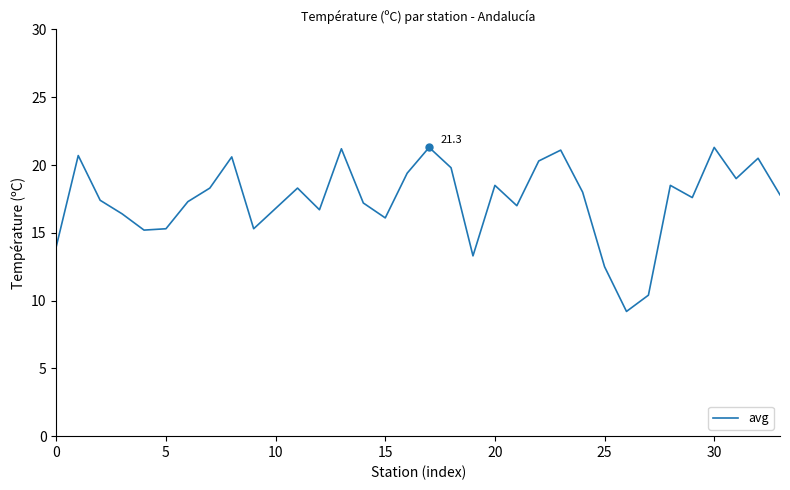

What is the maximum value shown in the chart?

21.3